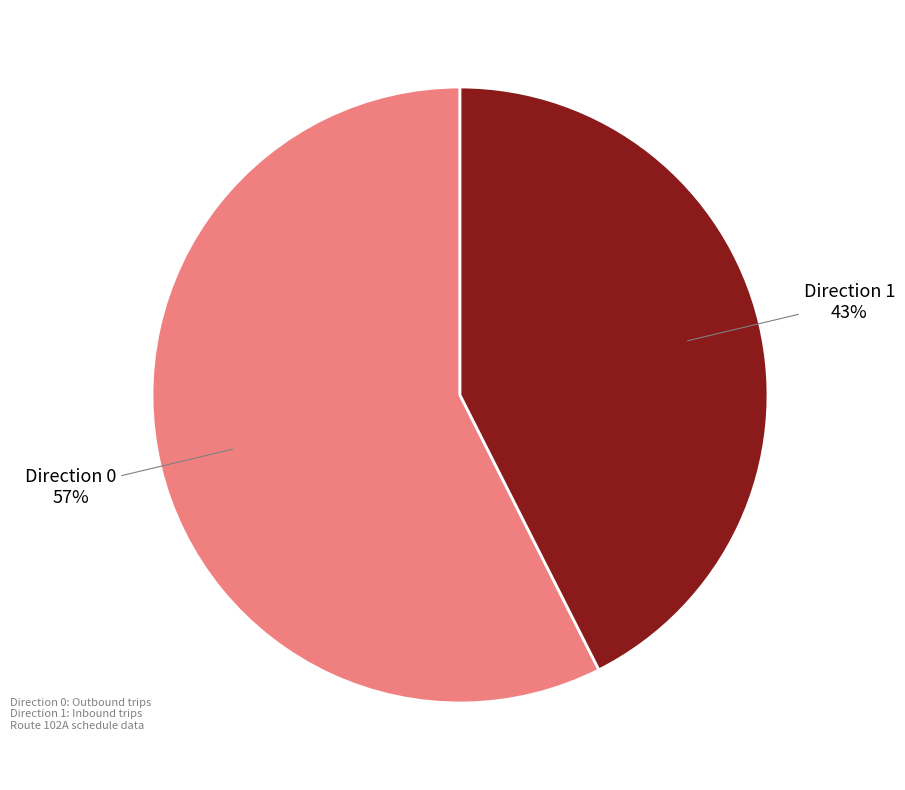

Does Direction 1 represent more than half of the total?

No